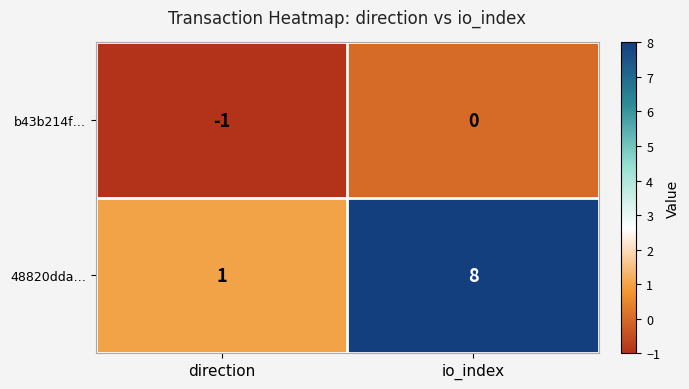

Where is 48820dda… nearest to the value 4?

direction